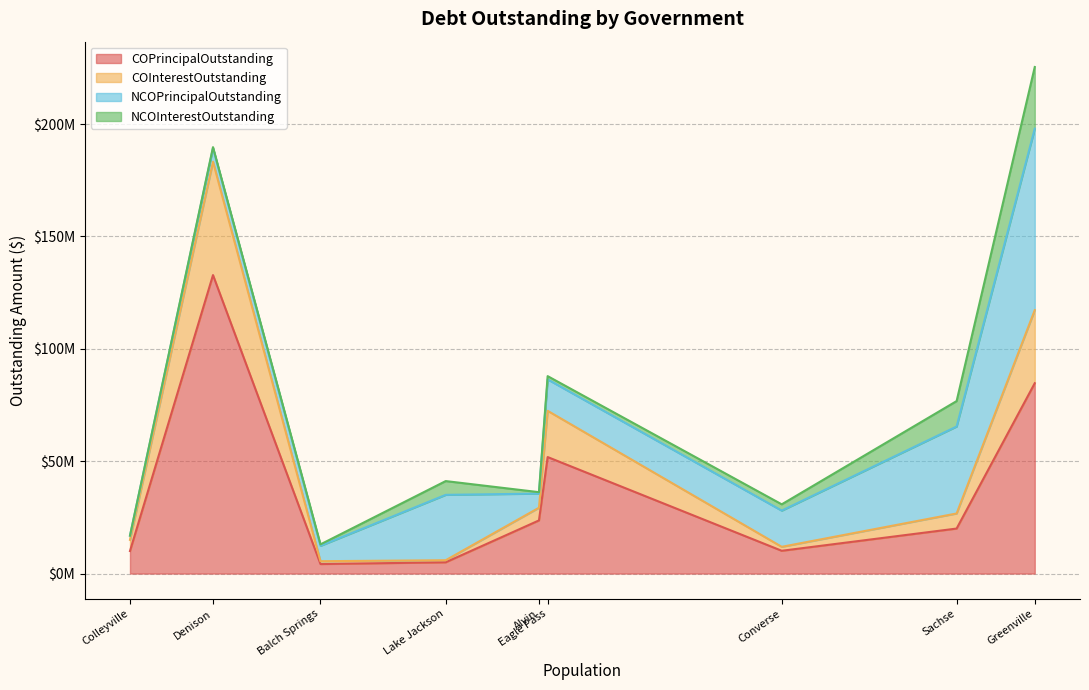

At which category is the sum across all series the highest?

Greenville